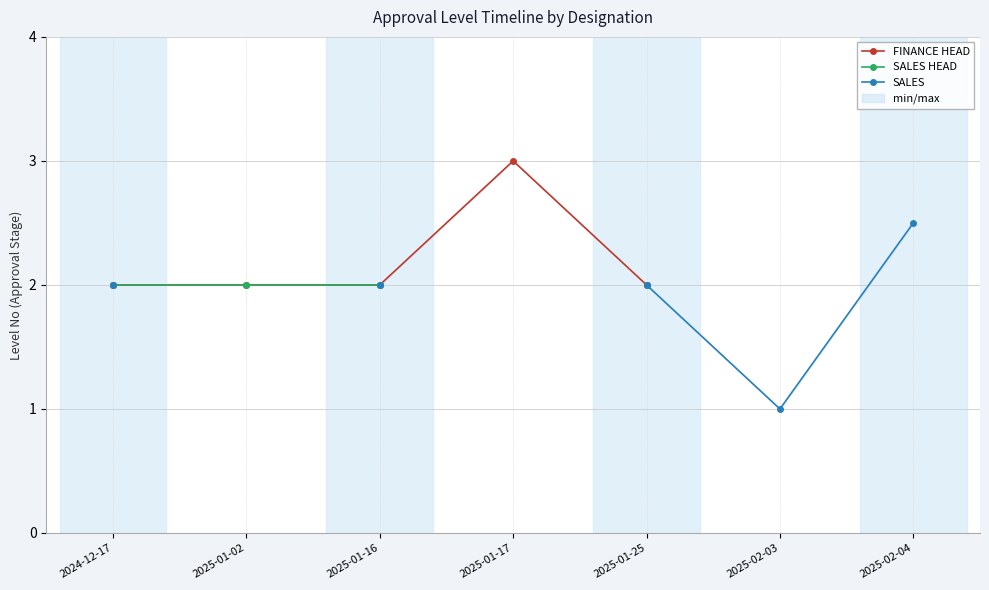

Which label corresponds to the largest value in the chart?

2025-01-17